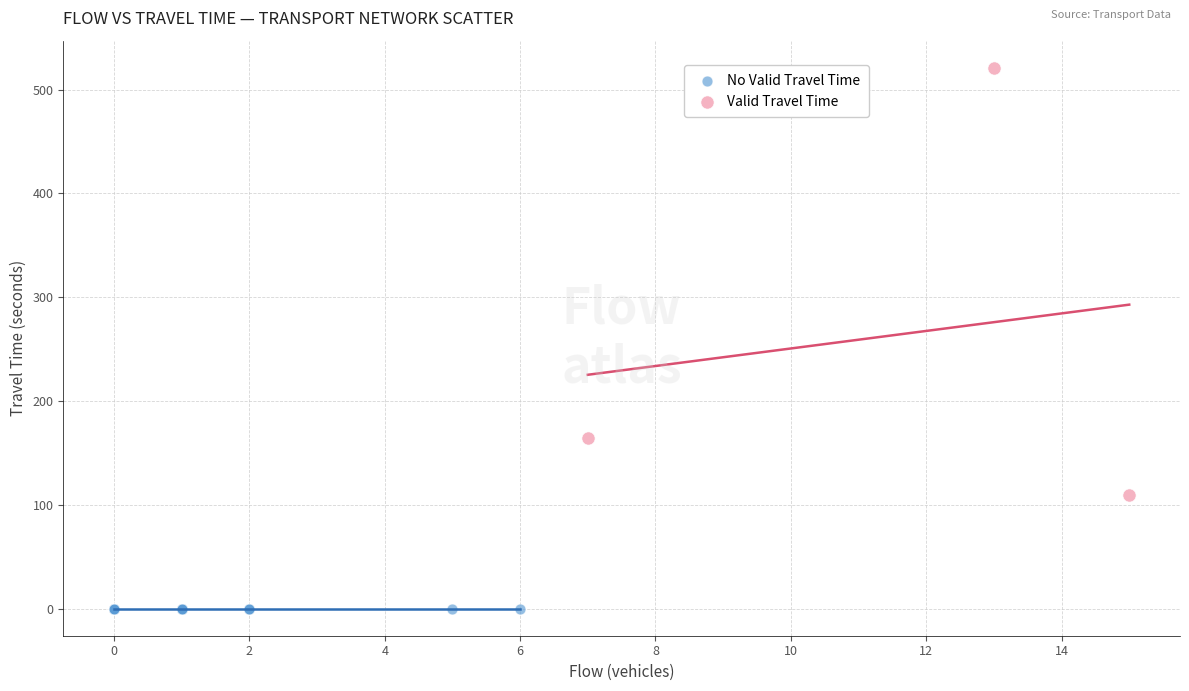

Which series contains the highest Y value?

Valid Travel Time